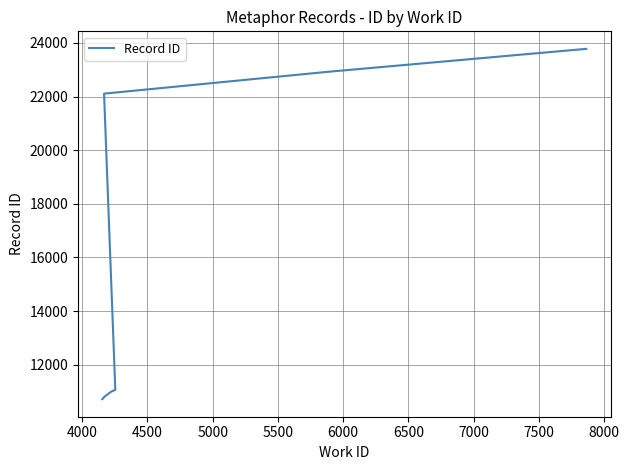

True or false: the data has more than 1 interior local peaks.

False